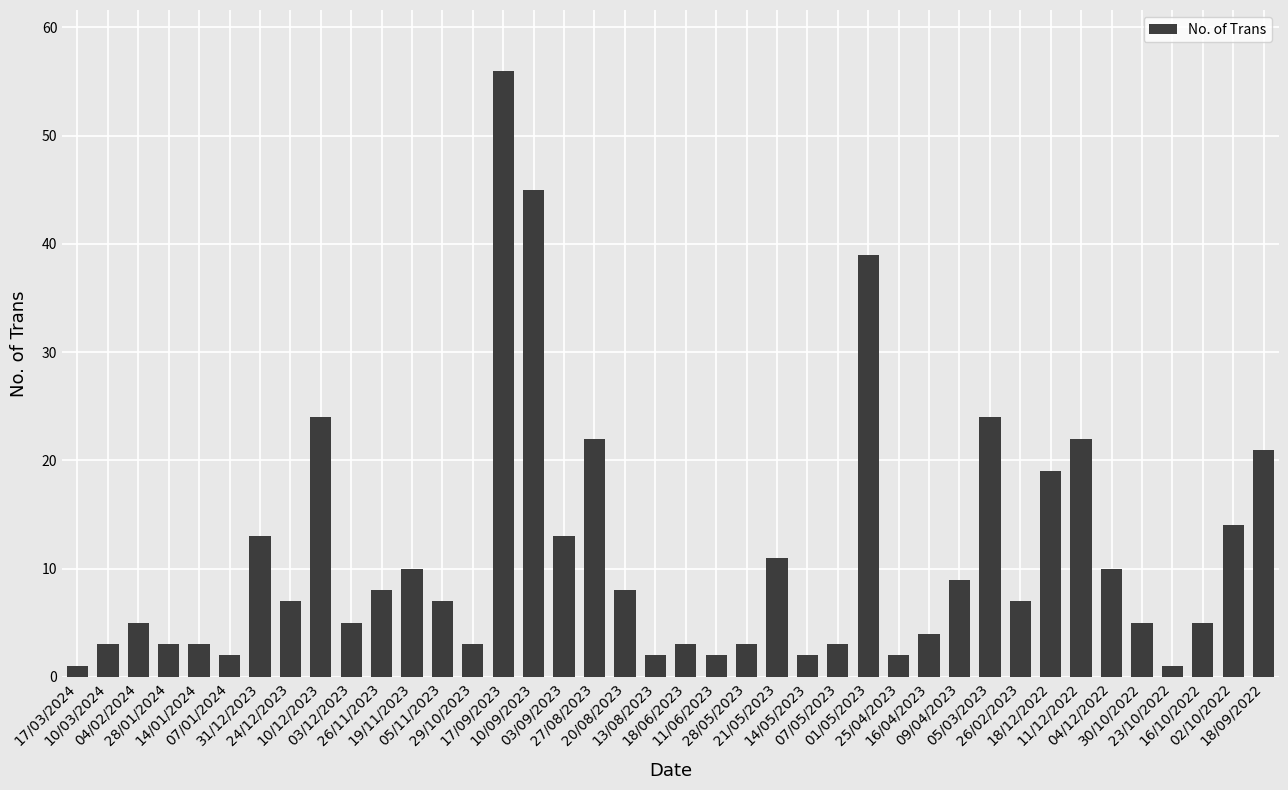

What is the label of the 26th bar from the left?

07/05/2023